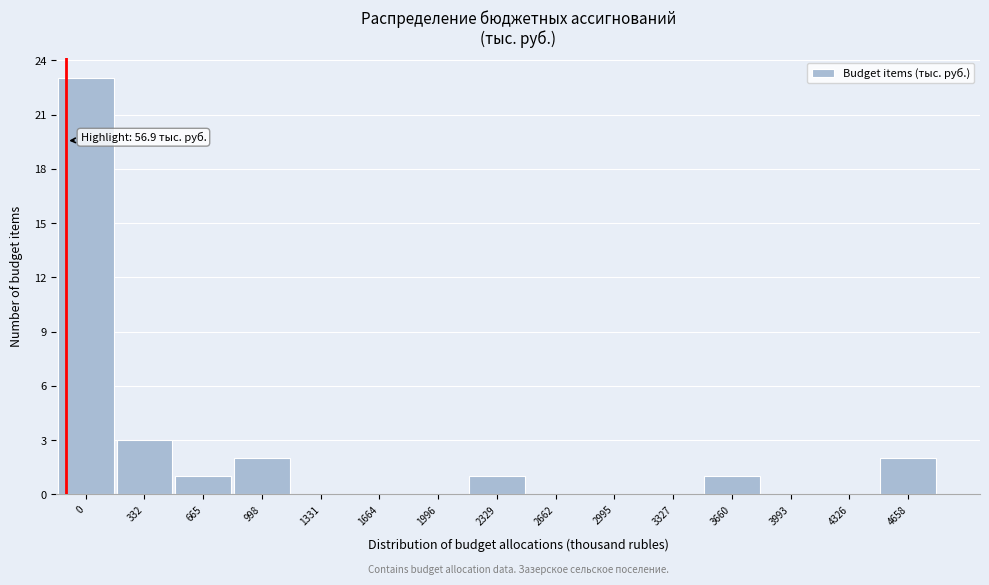

Reading left to right, what are all the values shown in this chart?

0=23	332=3	665=1	998=2	1331=0	1664=0	1996=0	2329=1	2662=0	2995=0	3327=0	3660=1	3993=0	4326=0	4658=2